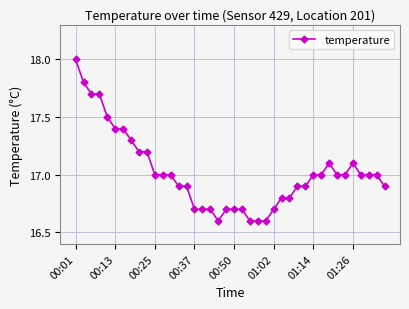

What is the sum of all values?

680.8